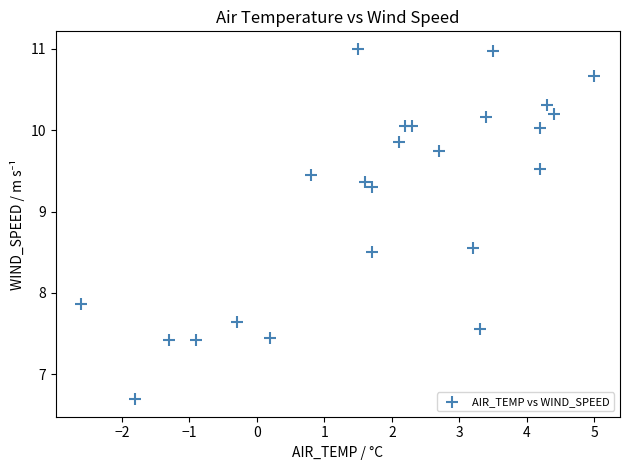

What Y value in the scatter plot is closest to 8?

7.9